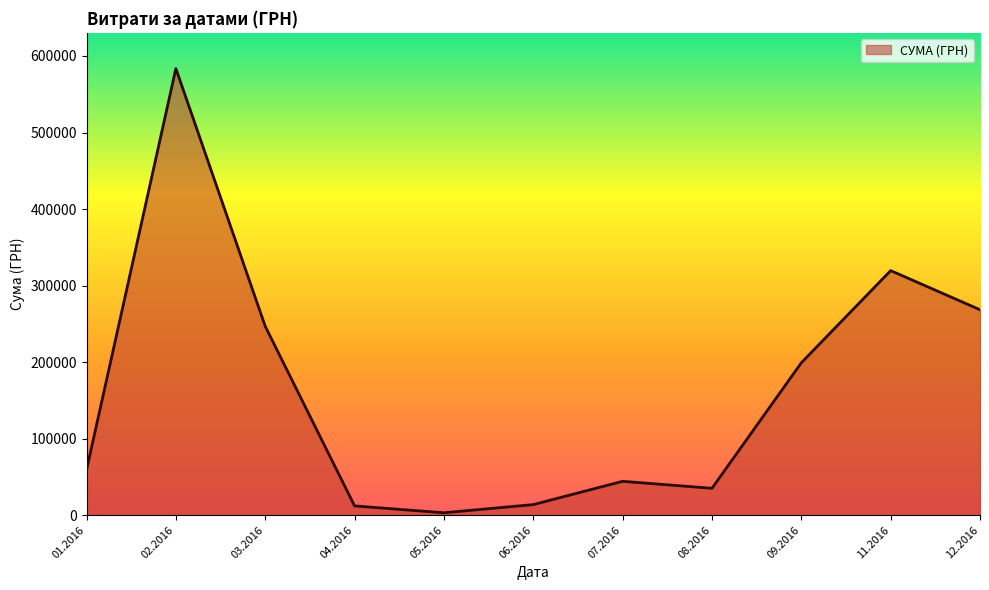

The value at 03.2016 is 246841.0. True or false?

True